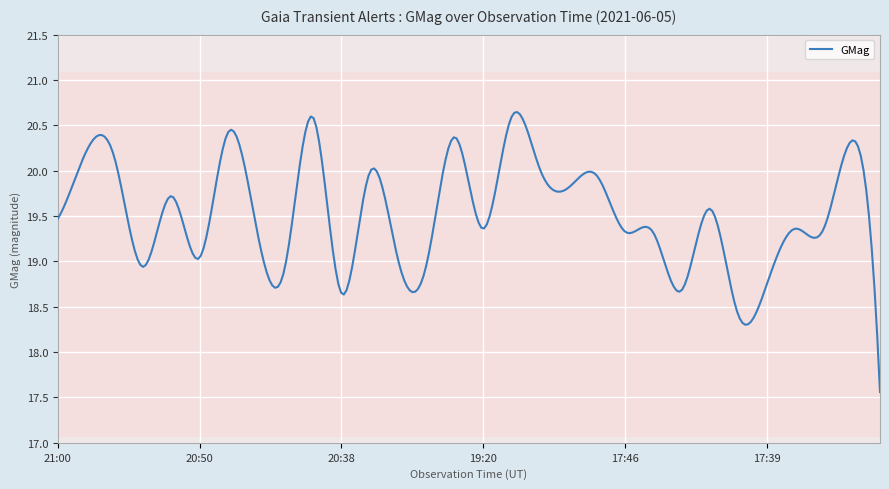

Rank the categories by value from highest to lowest.

20:40, 18:40, 20:49, 20:25, 17:31, 20:56, 20:54, 18:05, 20:34, 17:47, 17:51, 20:51, 17:43, 21:00, 20:48, 19:20, 17:35, 17:33, 17:46, 17:45, 20:50, 20:33, 20:29, 20:52, 20:47, 17:39, 17:44, 20:38, 17:42, 17:19